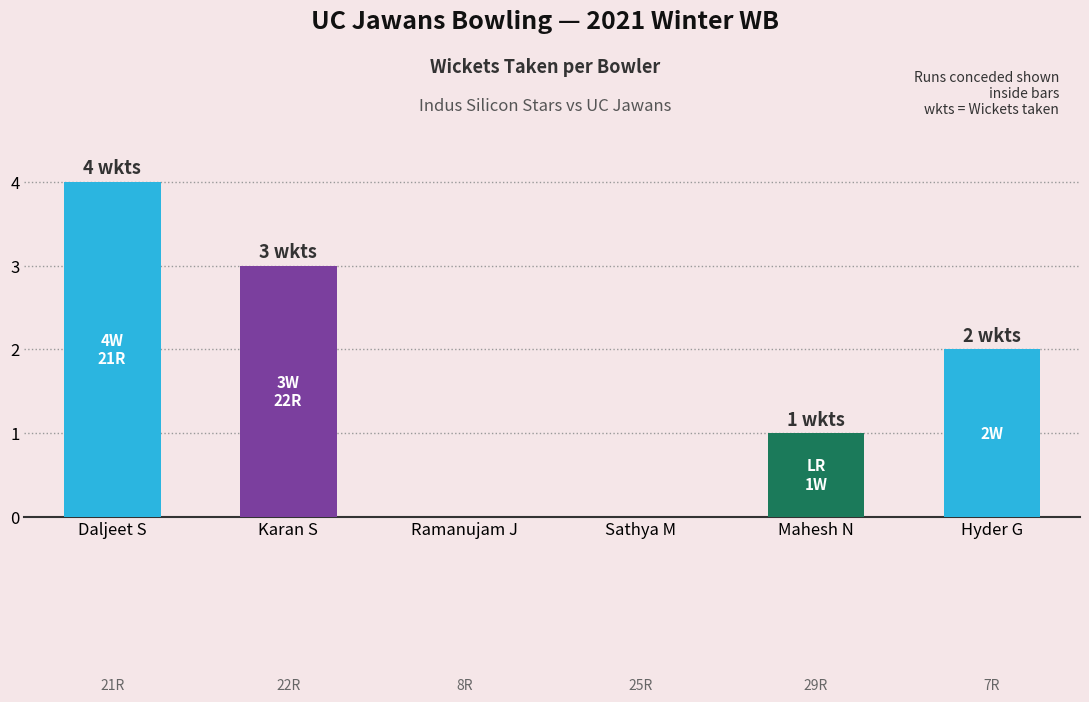

What is the difference between the values at Hyder G and Daljeet S?

2